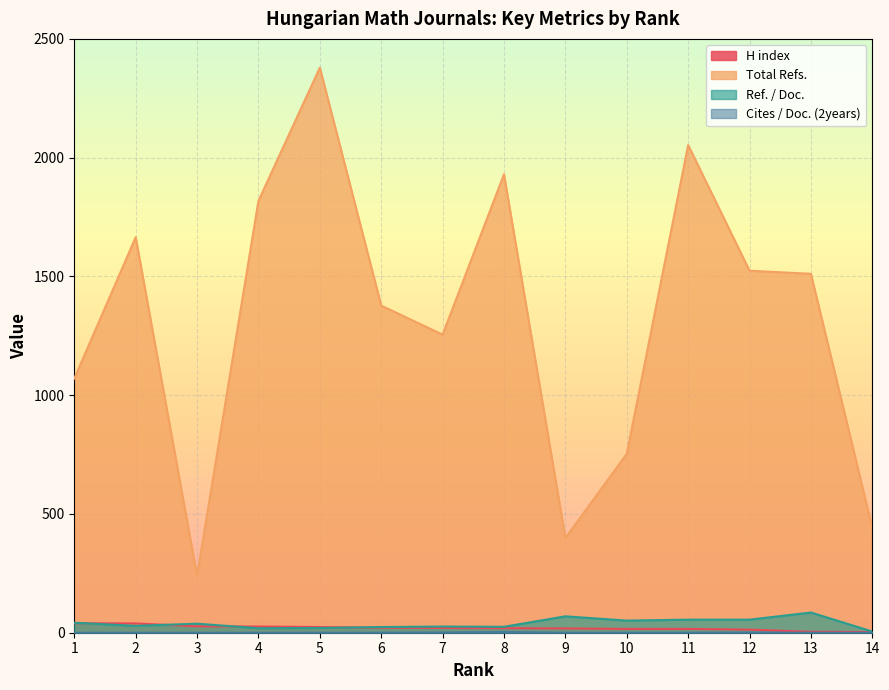

Which series changed the most between 3 and 5?

Total Refs.